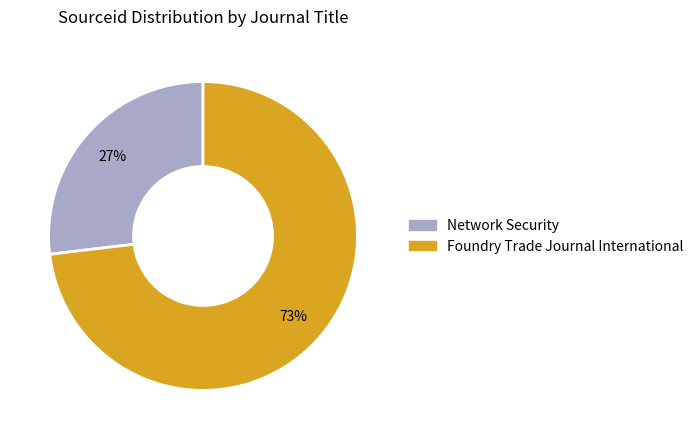

Do Network Security and Foundry Trade Journal International together represent more than half of the pie?

Yes